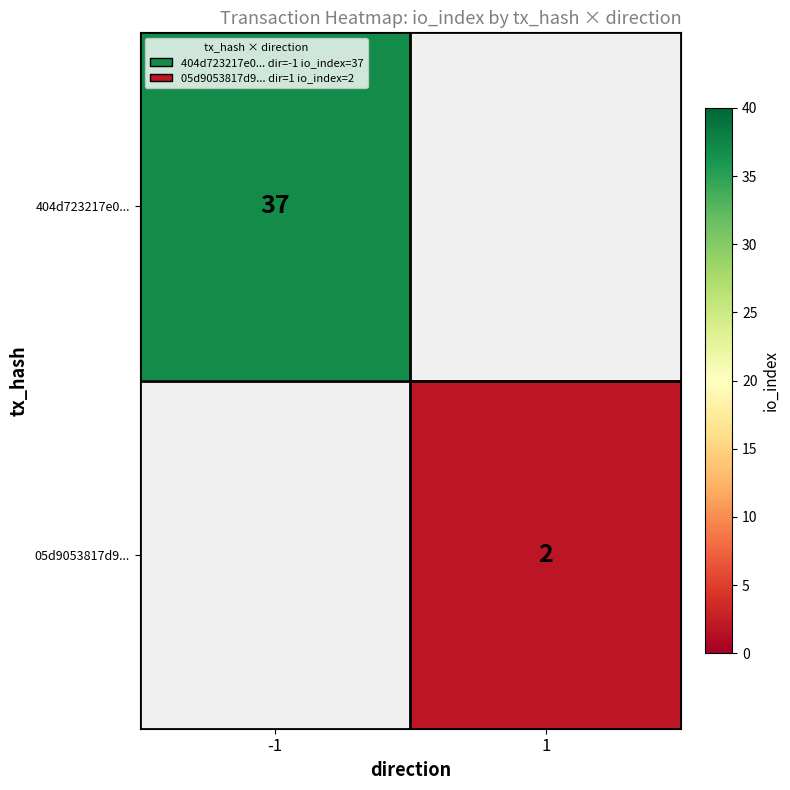

At how many categories does at least one series exceed 18?

1